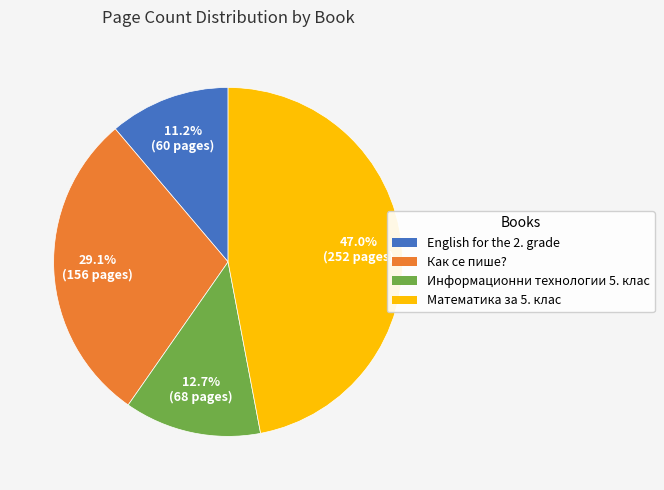

Is there a majority slice in this chart?

No